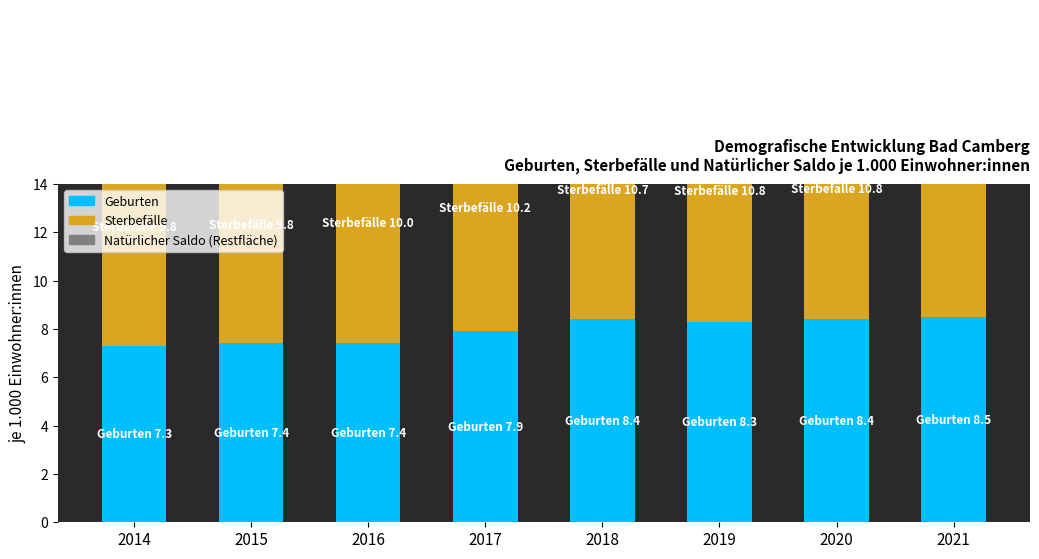

Between 2017 and 2021, which series saw the biggest shift?

Sterbefälle